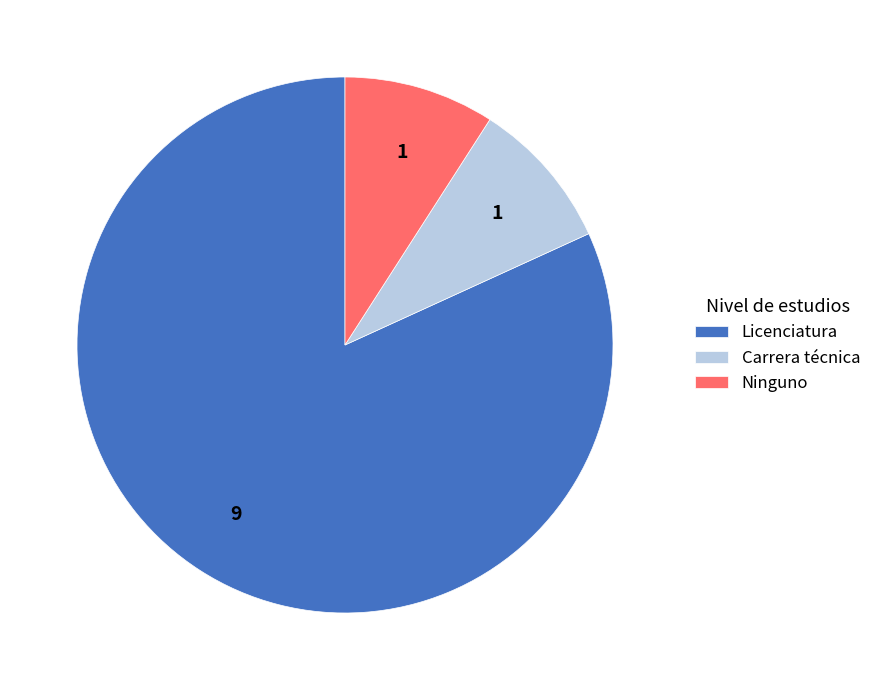

What is the largest slice in the pie chart?

Licenciatura